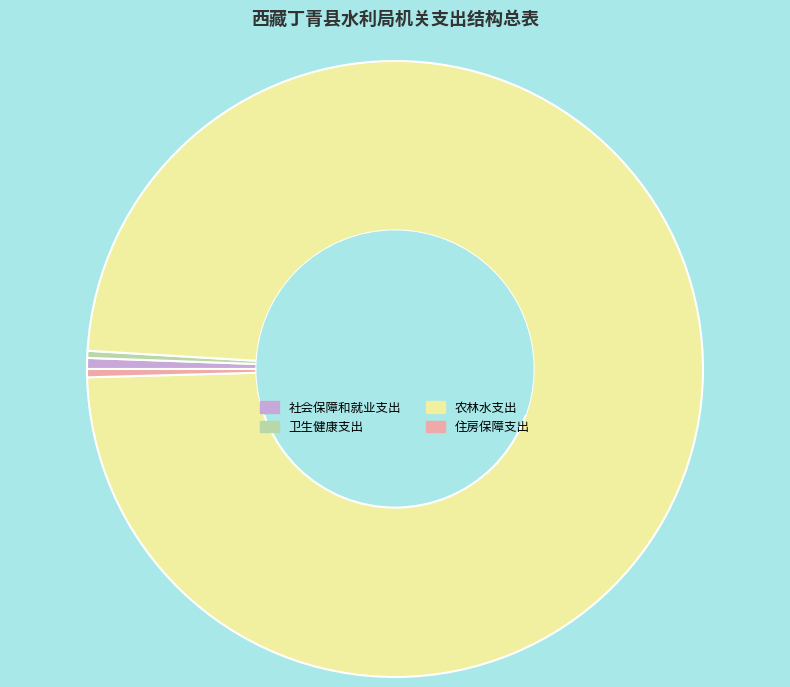

What is the largest slice in the pie chart?

农林水支出